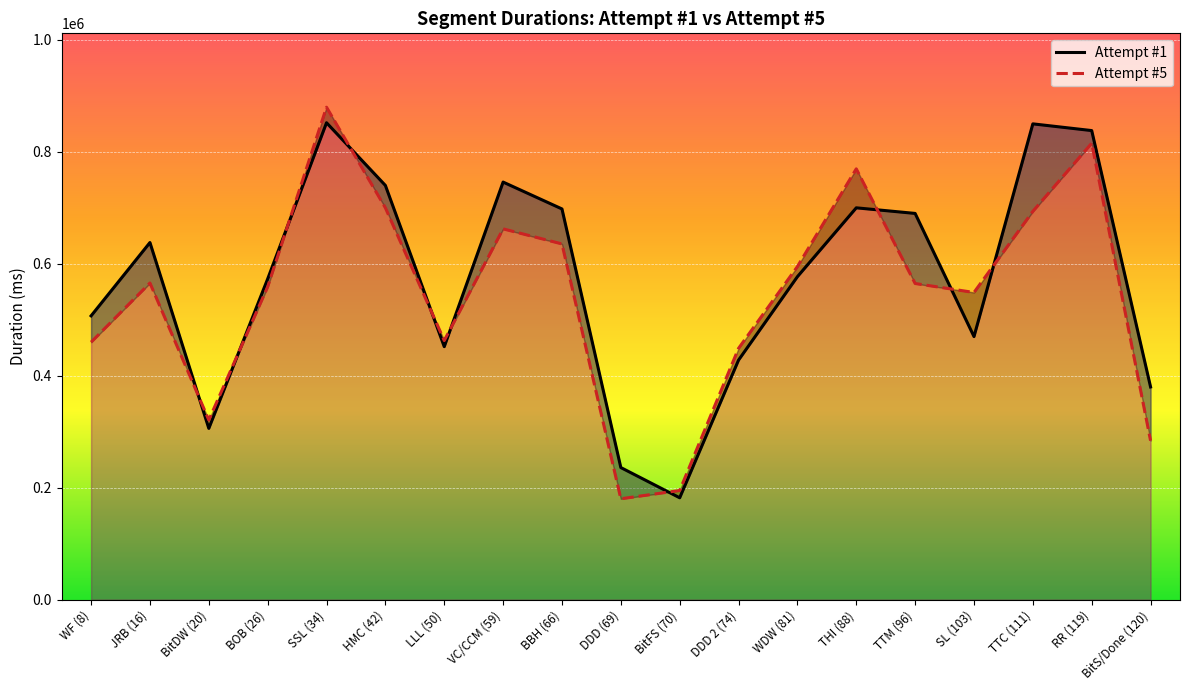

At how many categories does at least one series exceed 863567?

1